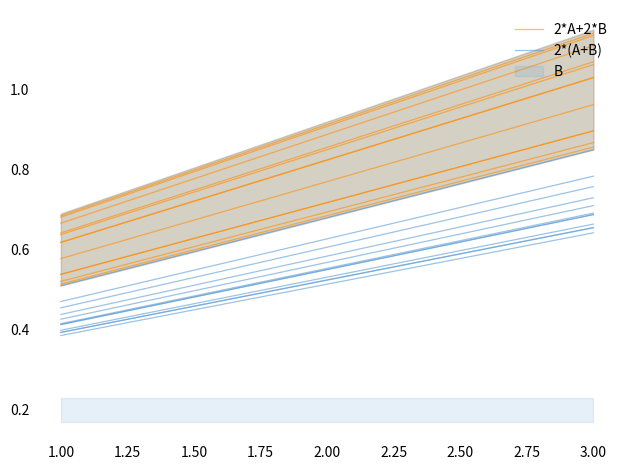

Between 2.00 and 3.00, which series saw the biggest shift?

2*A+2*B